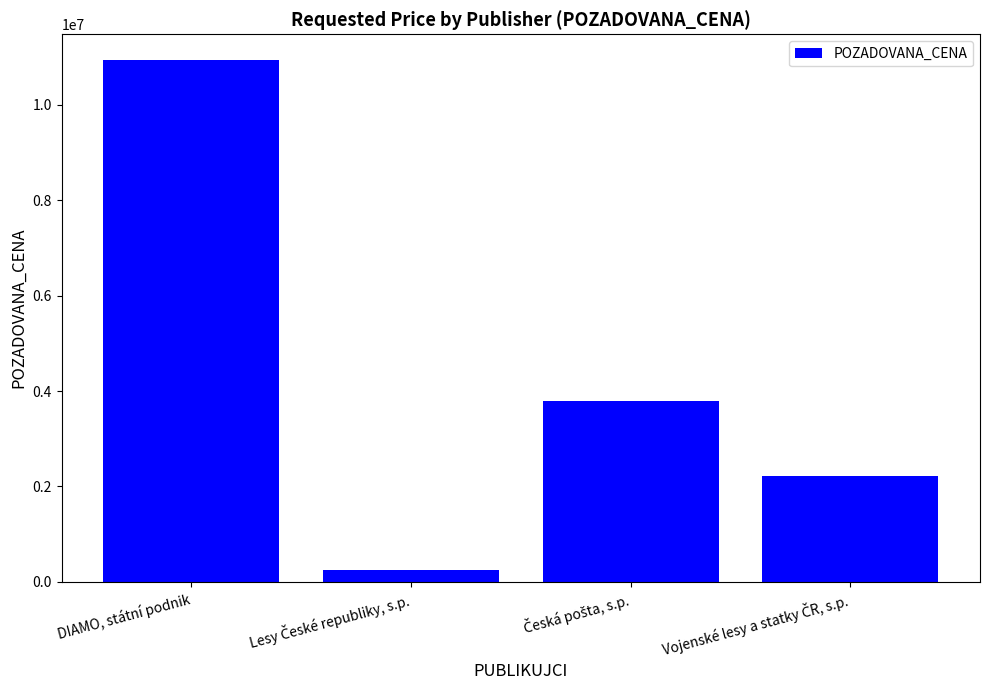

How many bars are there in total?

4